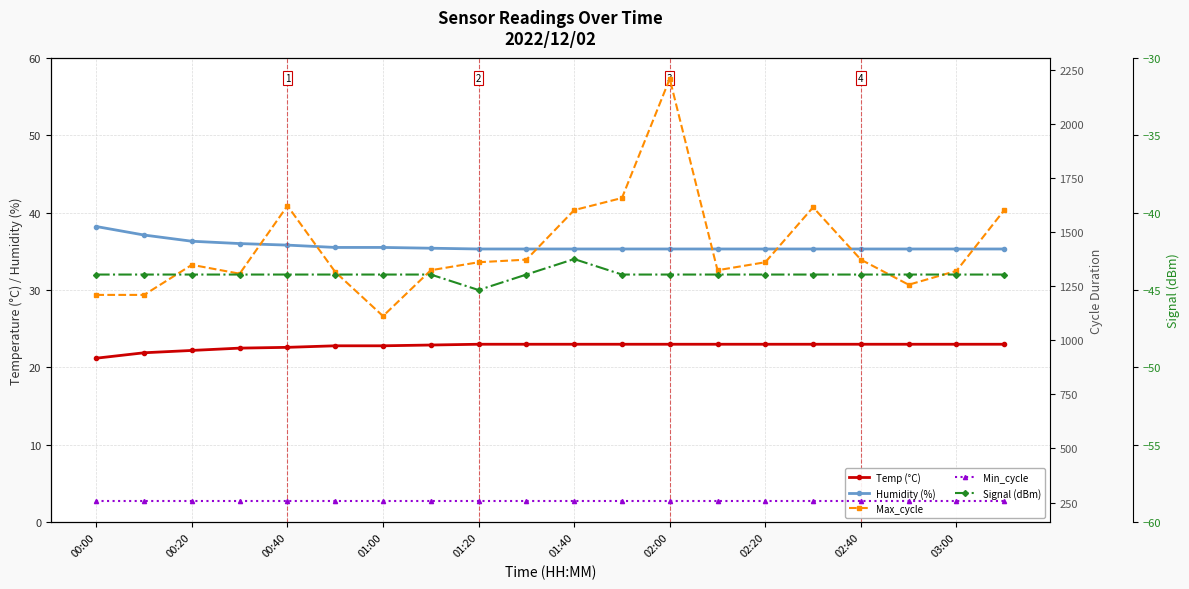

What is the average value of the Humidity (%) series?

35.7